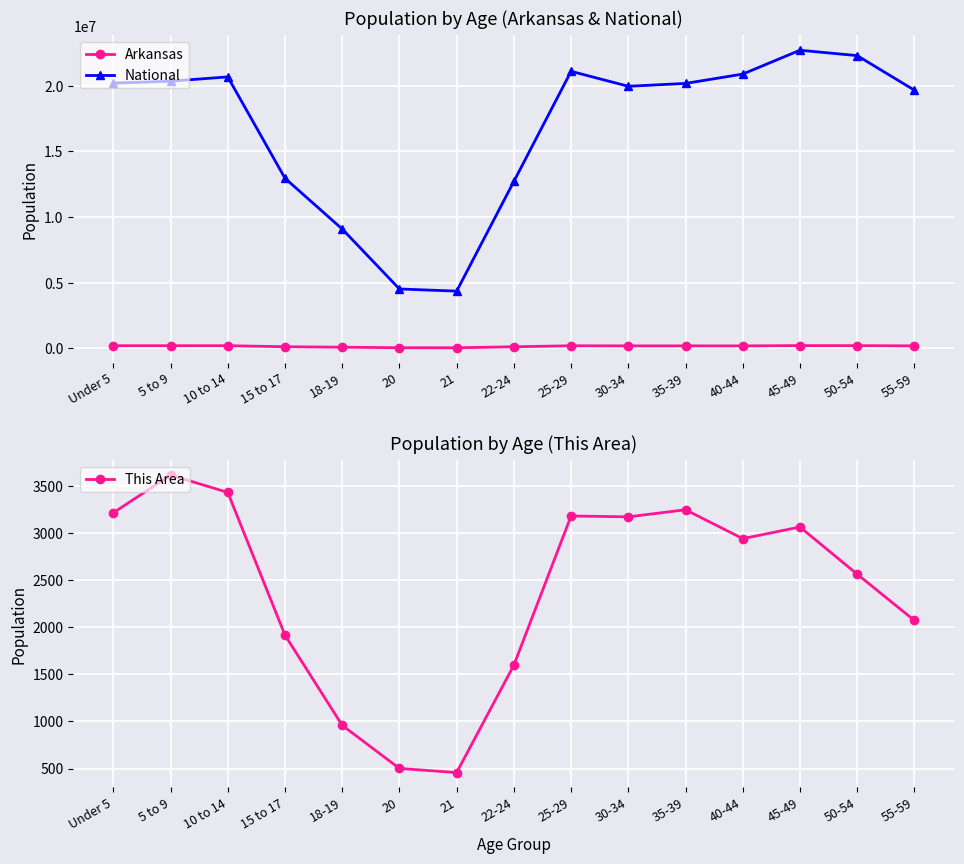

True or false: Arkansas has a value of 183614 at 35-39.

True